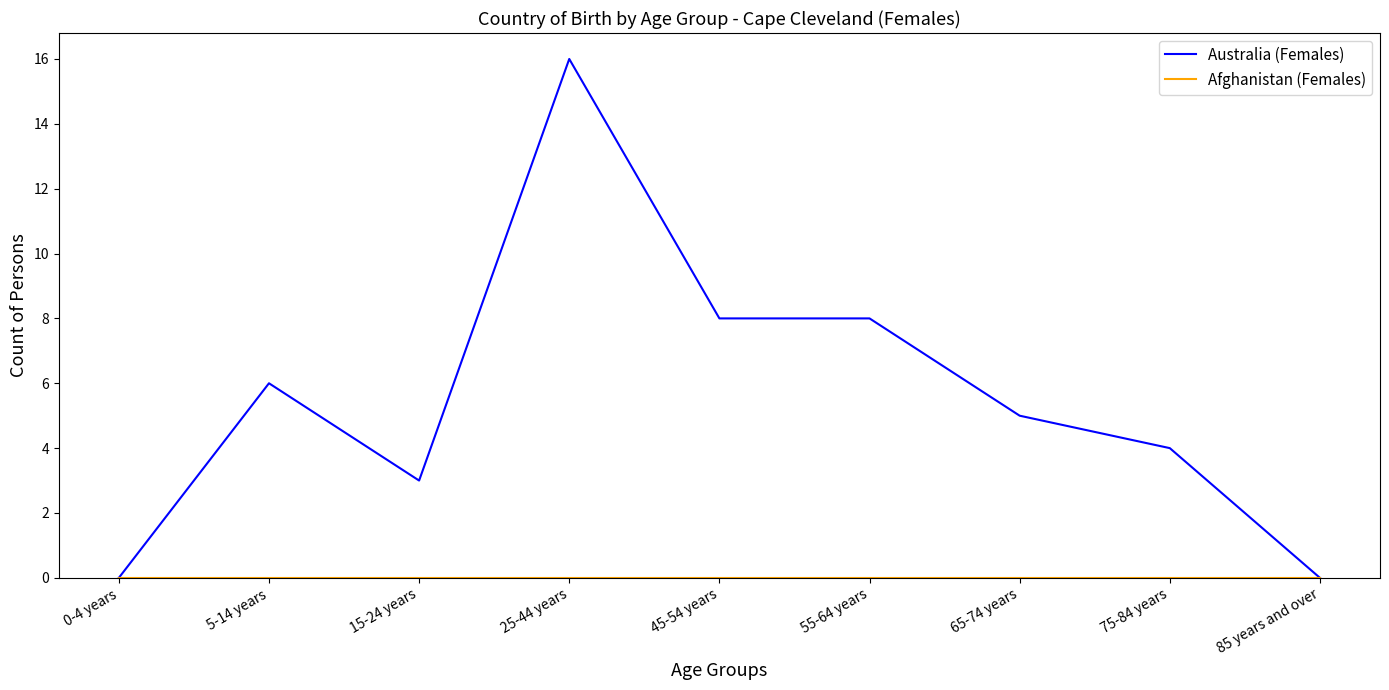

The Australia (Females) series shows 7 at 0-4 years. True or false?

False